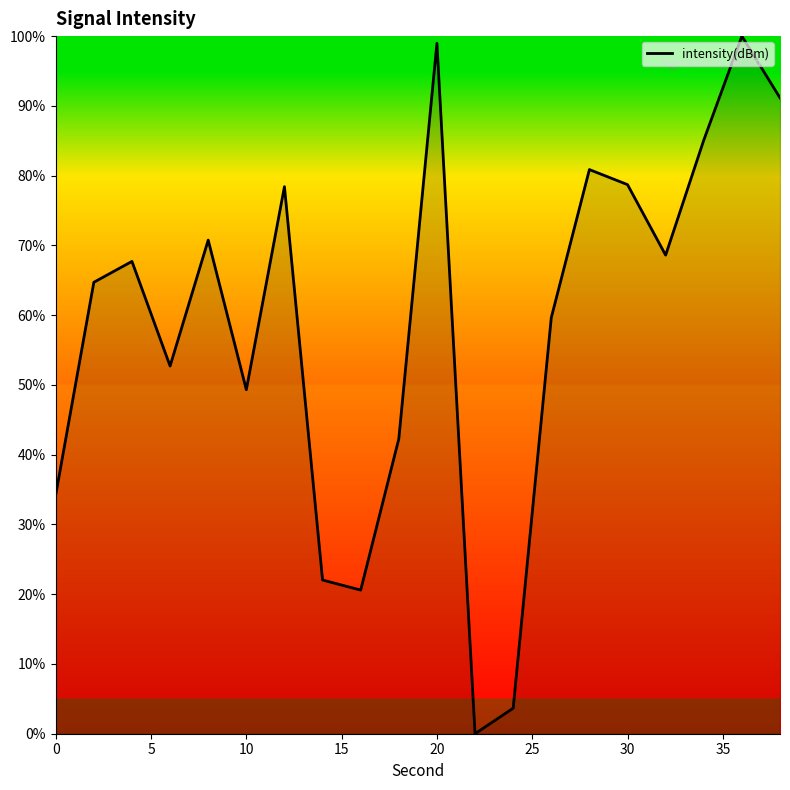

What is the difference between the maximum and minimum values?

100.0